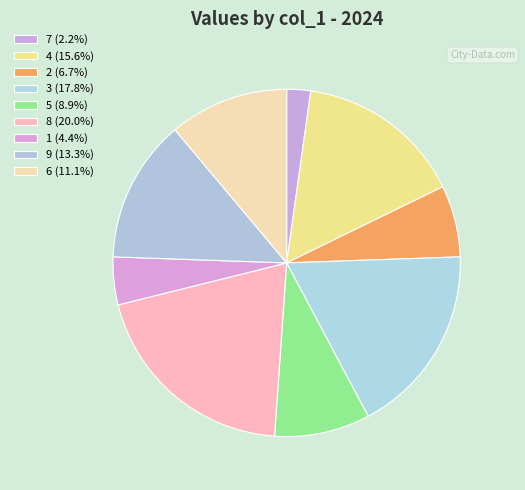

Rank the categories by value from highest to lowest.

8, 3, 4, 9, 6, 5, 2, 1, 7